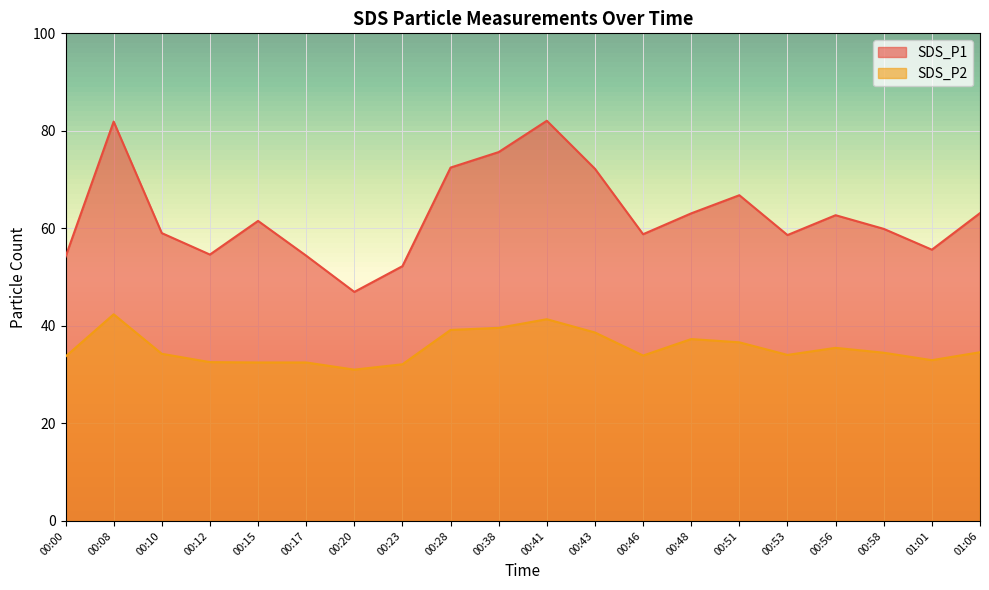

Reading left to right, list all the values displayed in this chart.

SDS_P1: 54.2	81.9	59.0	54.6	61.5	54.4	47.0	52.2	72.5	75.7	82.1	72.2	58.8	63.1	66.8	58.6	62.7	59.9	55.6	63.1
SDS_P2: 33.7	42.4	34.3	32.6	32.5	32.5	31.0	32.1	39.2	39.6	41.4	38.6	33.9	37.3	36.6	34.0	35.5	34.5	33.0	34.6